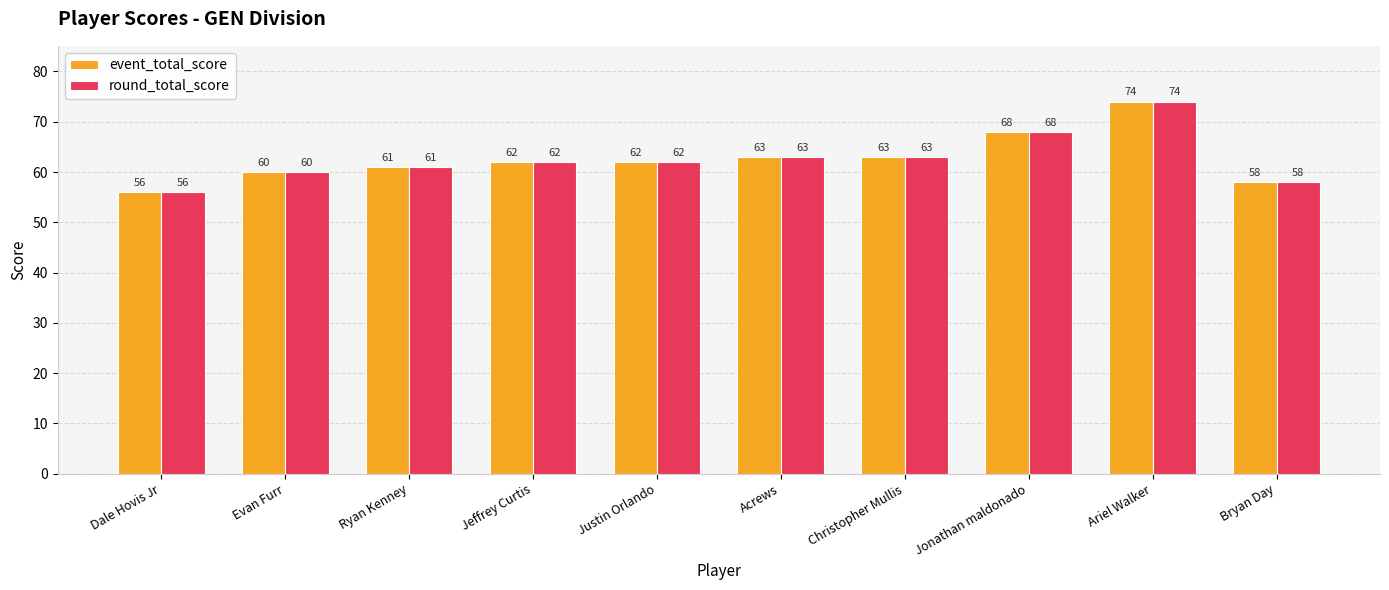

Read the round_total_score value at Jonathan maldonado, to the nearest 10.

70